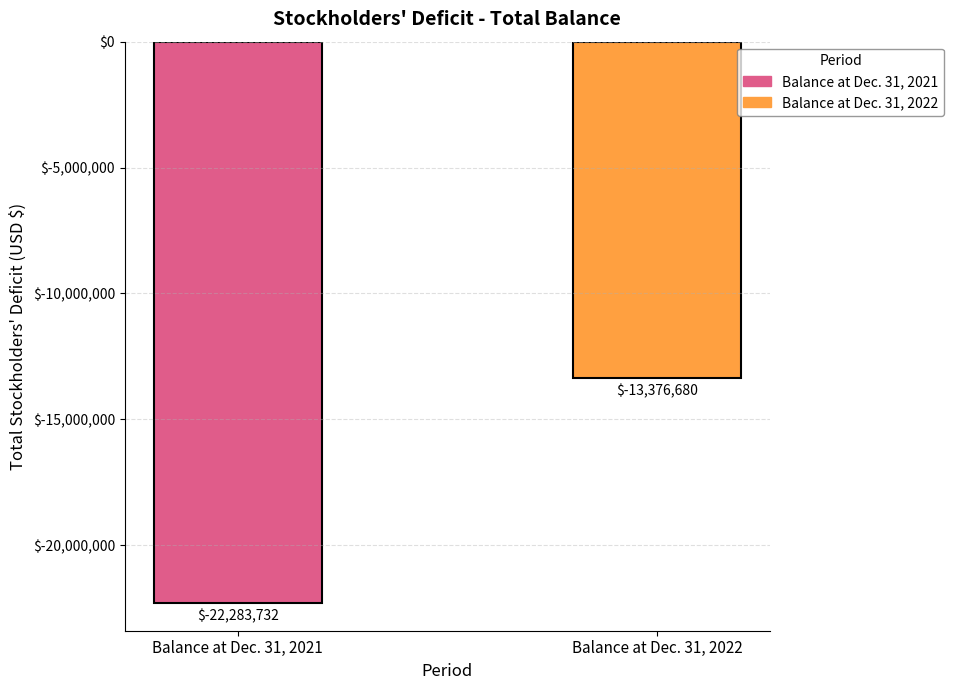

What is the greatest value displayed?

-13376680